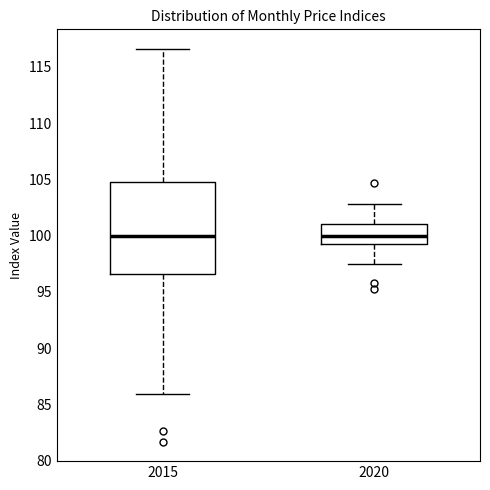

Where does the lower whisker of the box at x = 2020 end on the y-axis? The values are not printed on the chart, so give them approximately, as read against the axis.

97.5